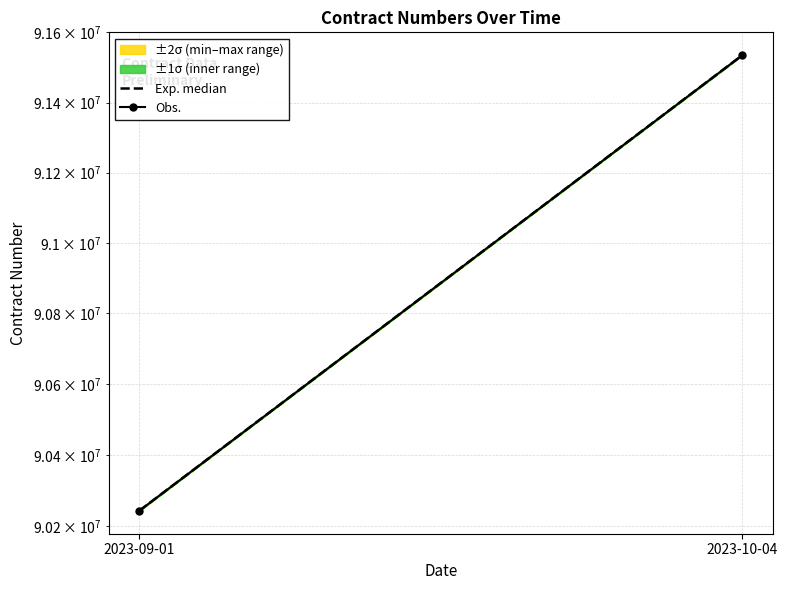

Does the chart have visible grid lines?

Yes